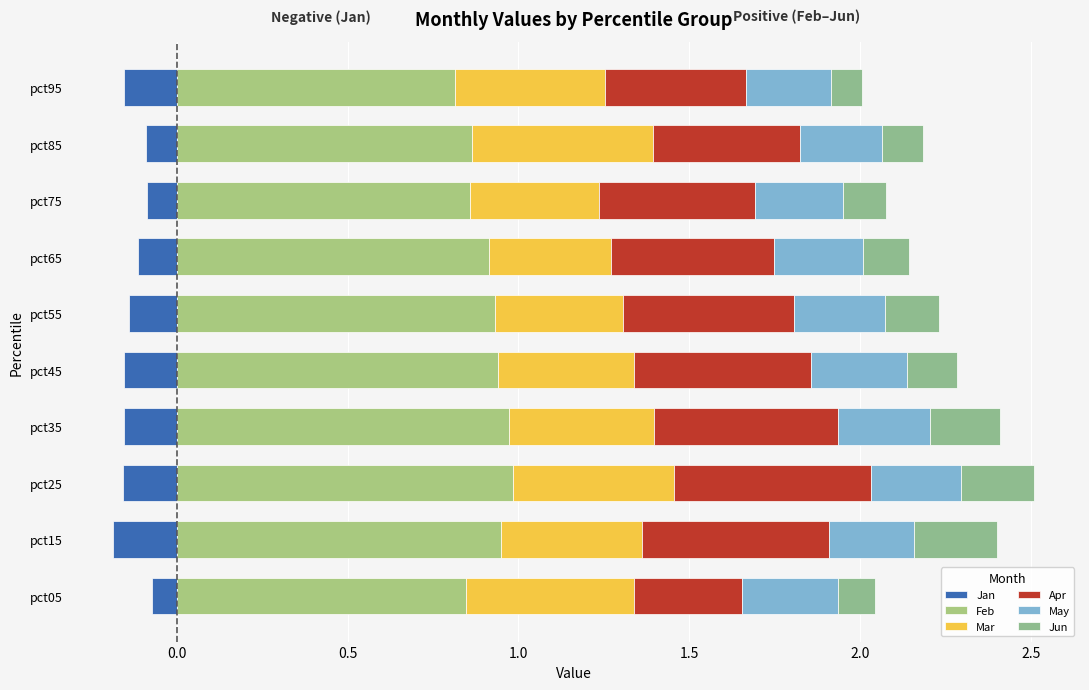

Which series has the largest range (max minus min)?

Apr